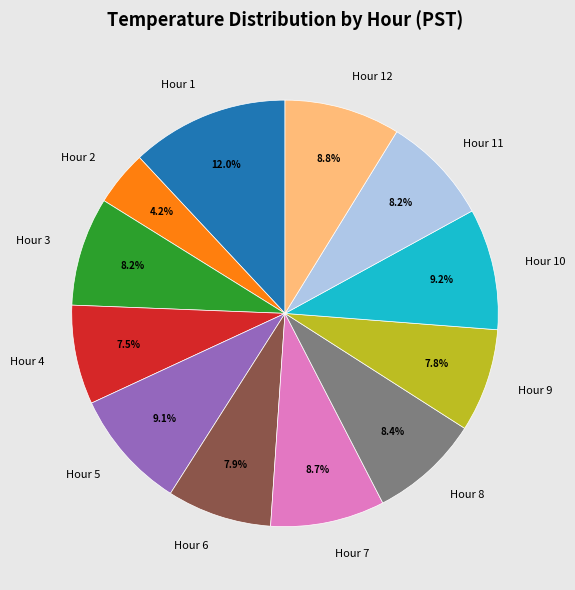

What is the smallest slice in the pie chart?

Hour 2